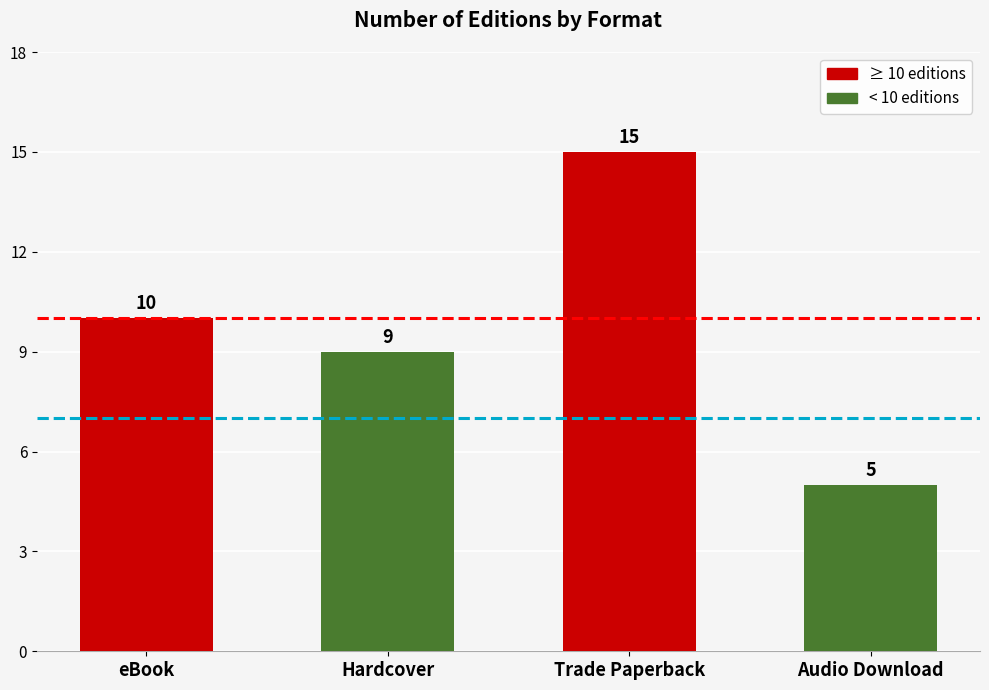

What is the sum of all values?

39